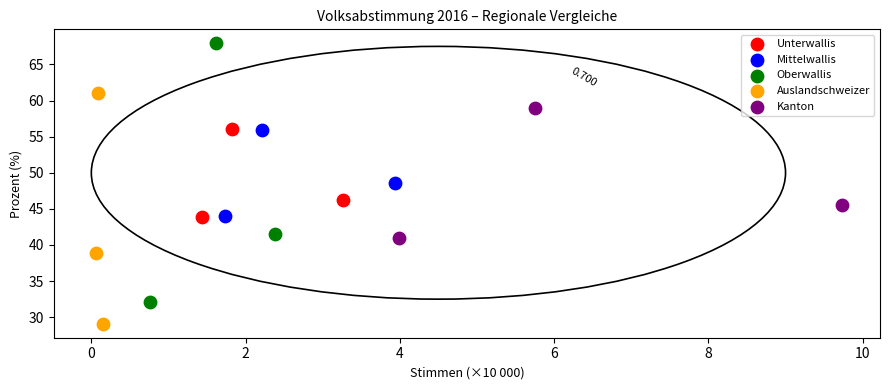

Which series contains the highest Y value?

Oberwallis